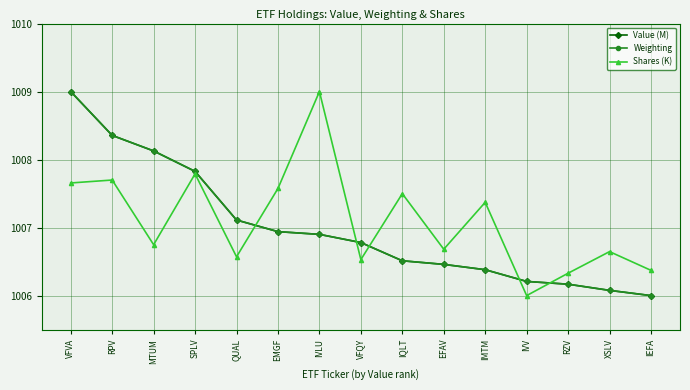

Which series changed the most between VFVA and IVV?

Value (M)